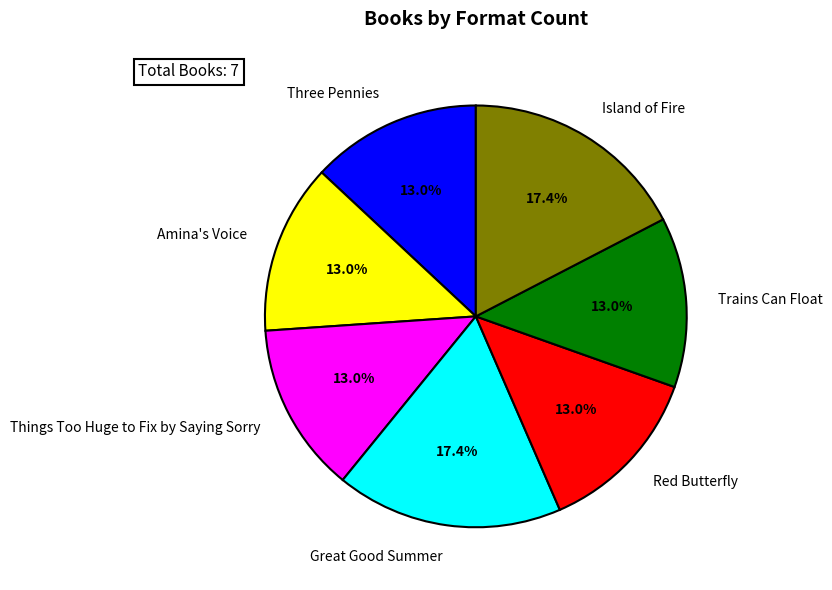

Combined, do Red Butterfly and Island of Fire account for over 50%?

No